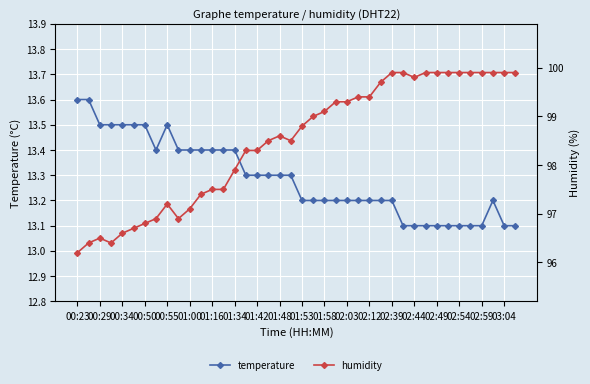

What are all the series names shown in the legend?

temperature, humidity